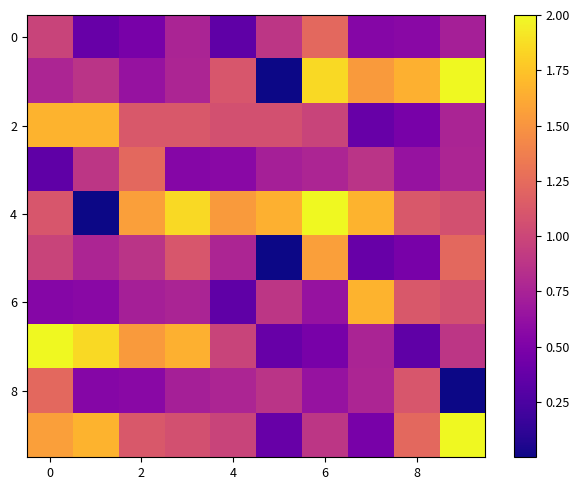

What is the minimum value shown in the chart?

5.8